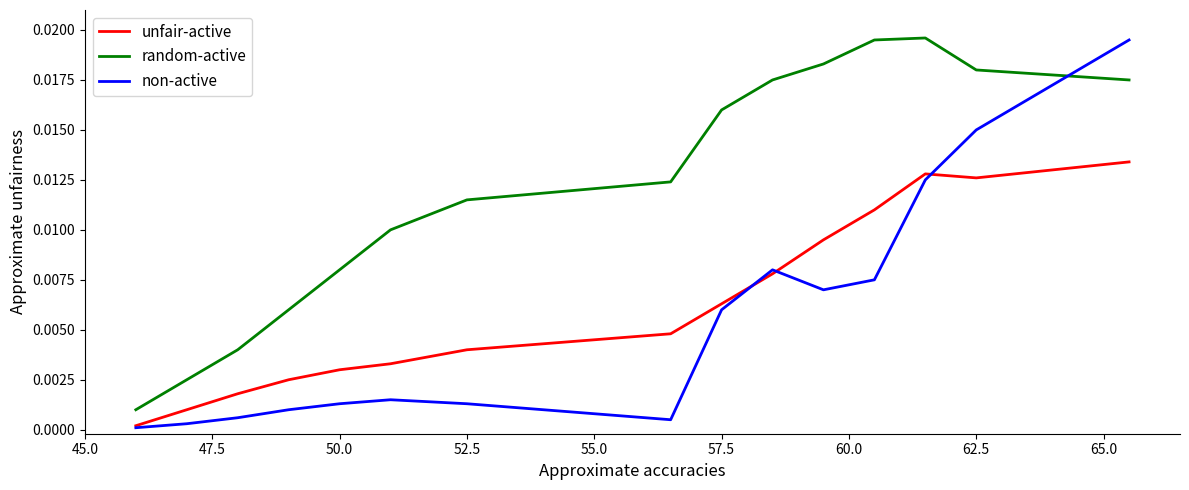

How many lines are shown in the chart?

3